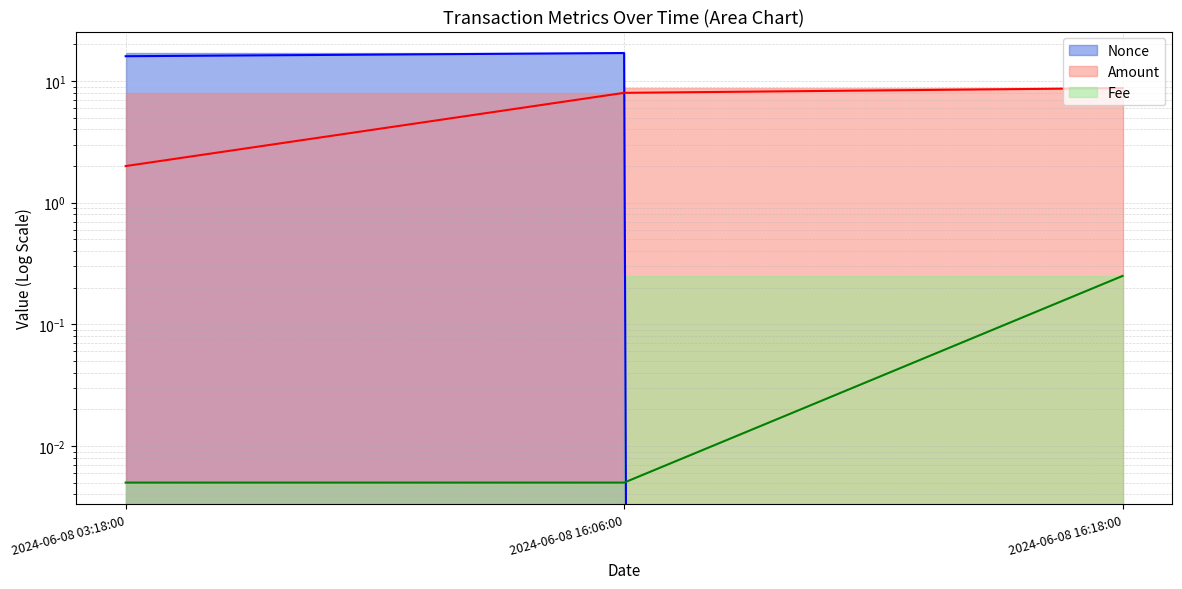

Between 2024-06-08 16:06:00 and 2024-06-08 16:18:00, which series saw the biggest shift?

Nonce